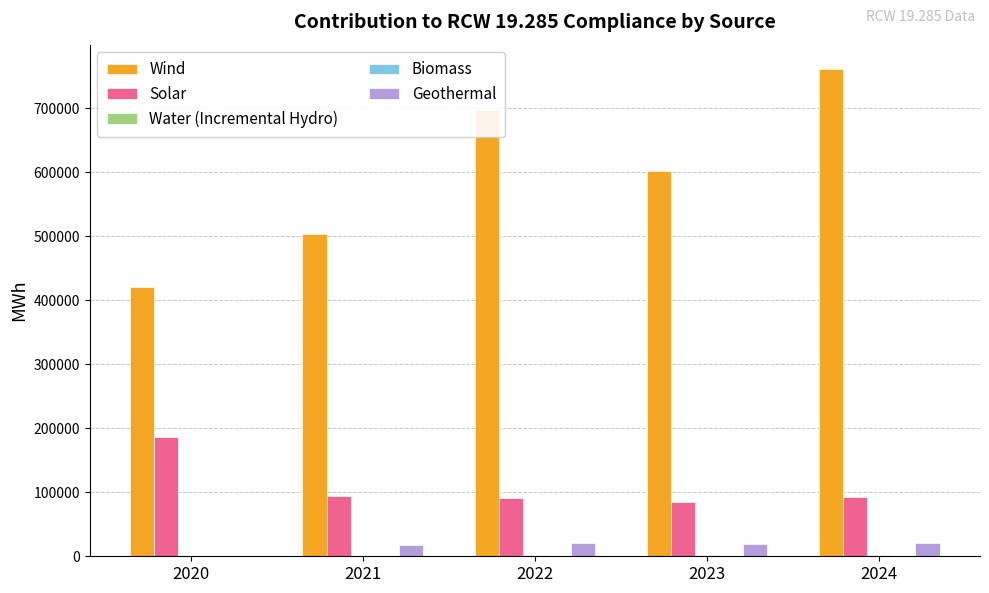

Between 2021 and 2023, which series saw the biggest shift?

Wind